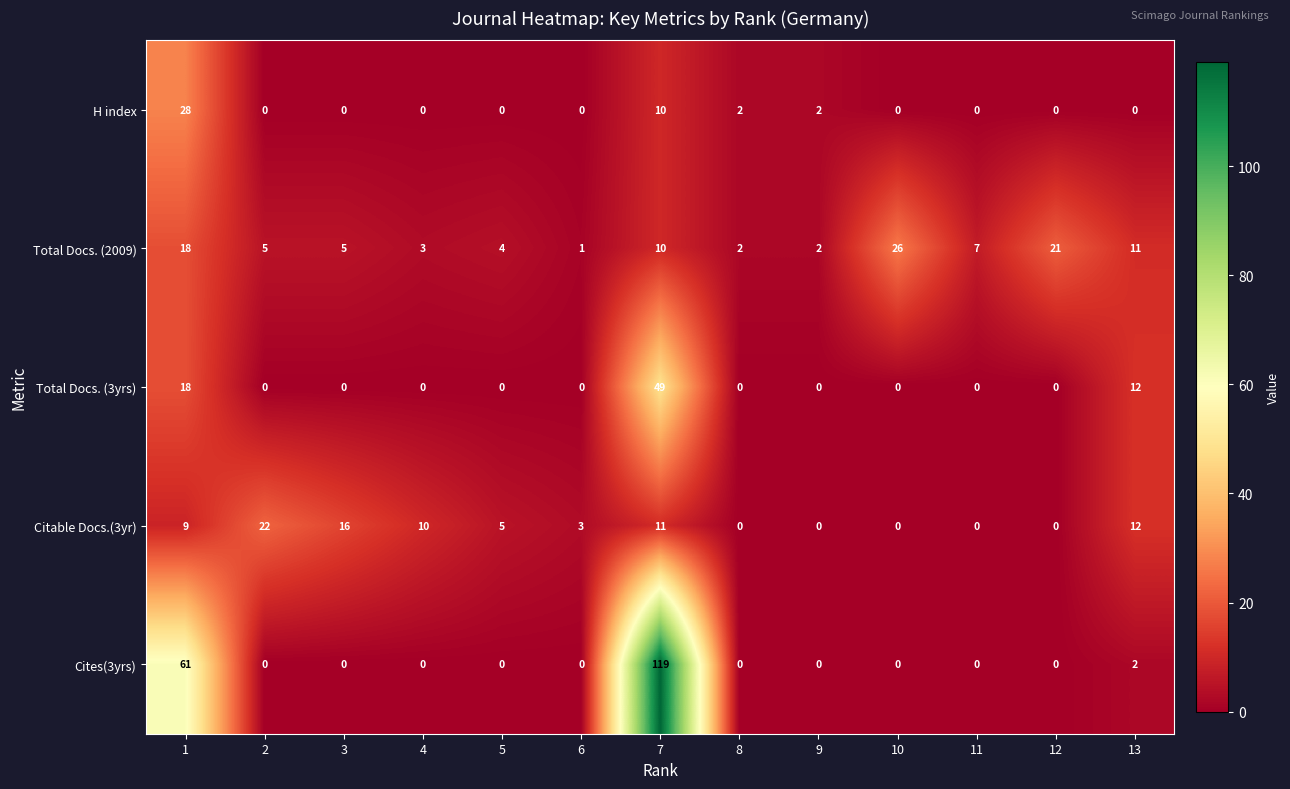

What is the maximum value shown in the chart?

119